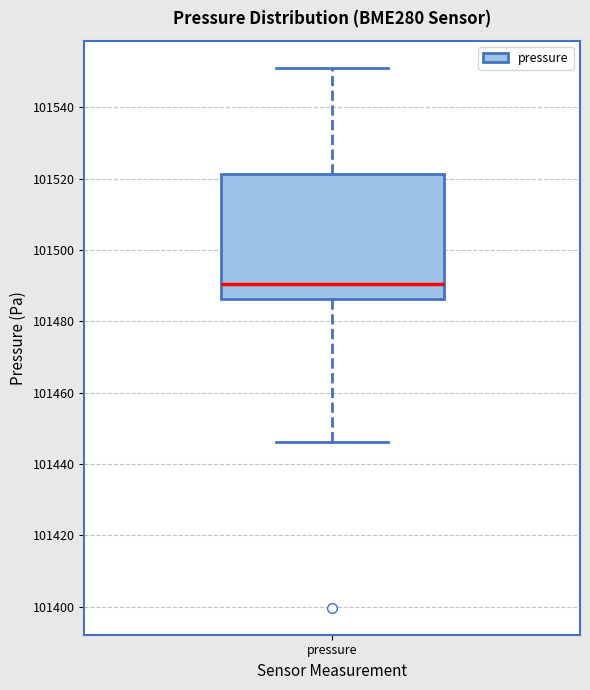

Where does the upper whisker of the box for pressure end on the y-axis? The values are not printed on the chart, so give them approximately, as read against the axis.

101552